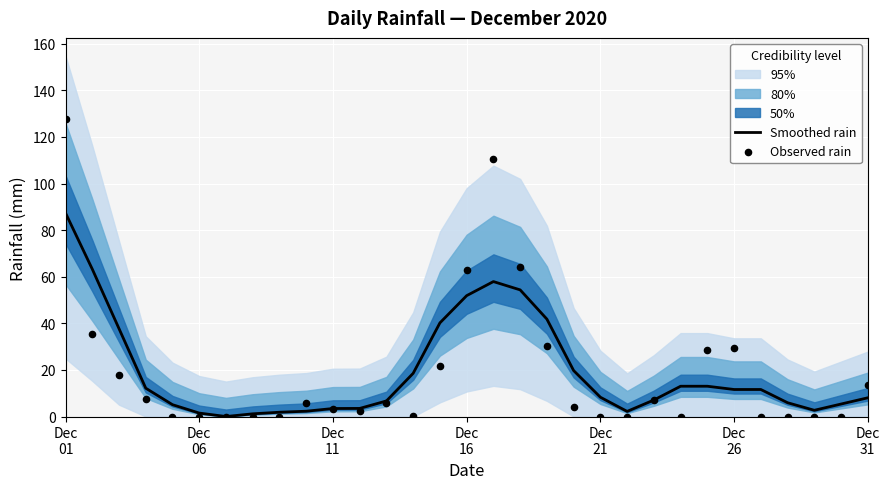

At which category is the sum across all series the highest?

Dec
01